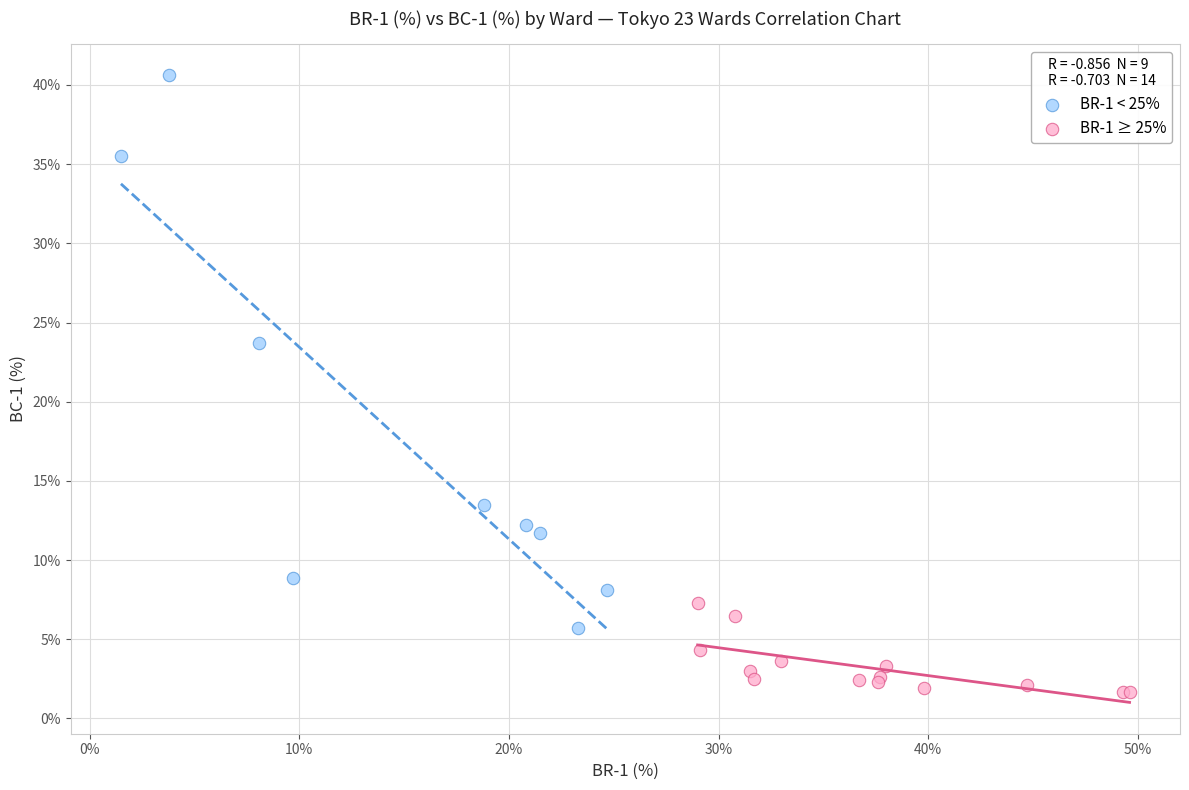

What are all the series names shown in the legend?

BR-1 < 25%, BR-1 ≥ 25%